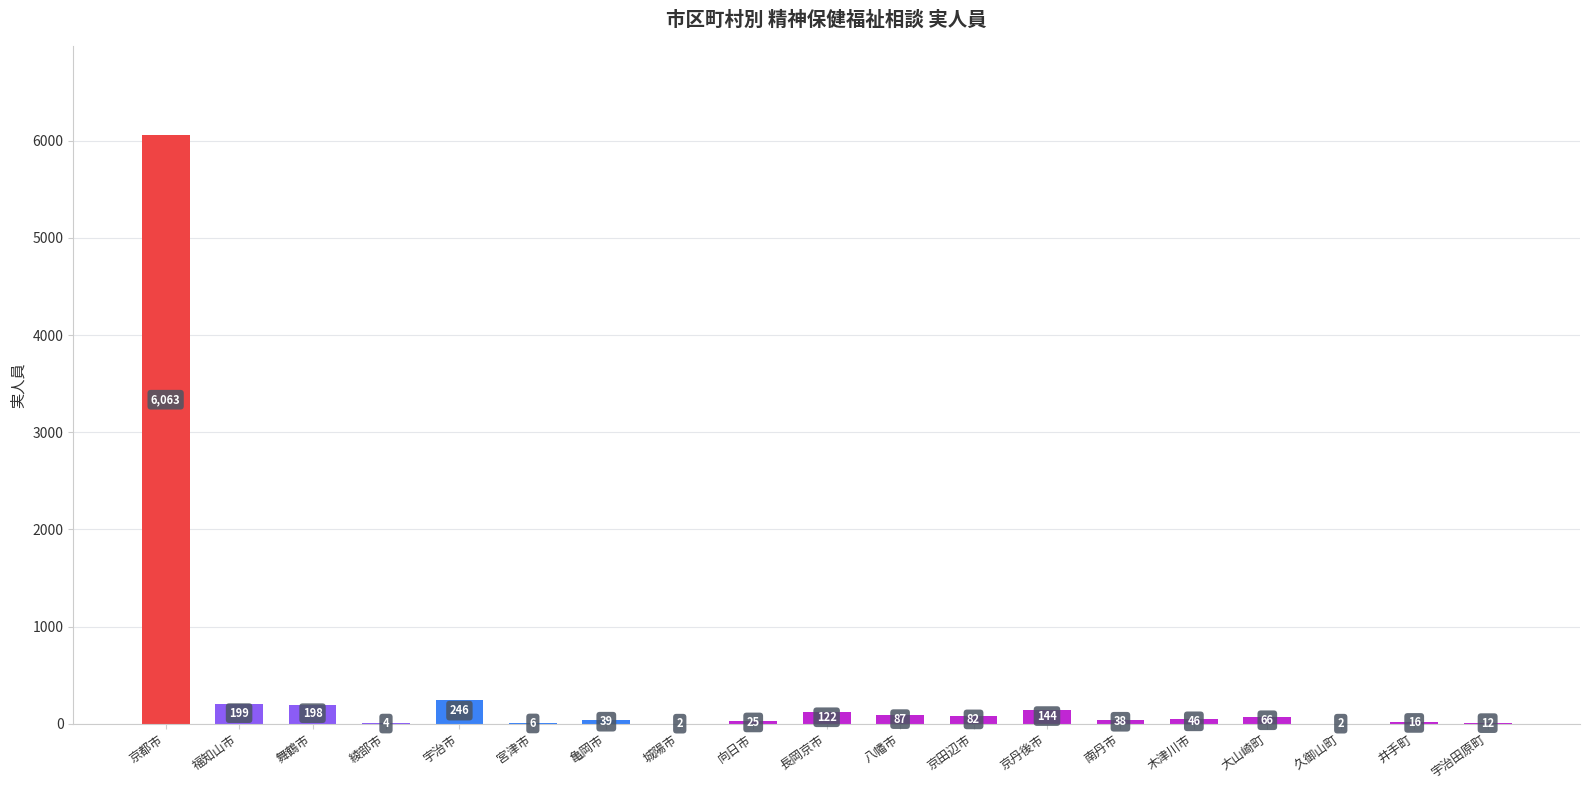

Reading left to right, transcribe all the data shown in this chart.

京都市=6063	福知山市=199	舞鶴市=198	綾部市=4	宇治市=246	宮津市=6	亀岡市=39	城陽市=2	向日市=25	長岡京市=122	八幡市=87	京田辺市=82	京丹後市=144	南丹市=38	木津川市=46	大山崎町=66	久御山町=2	井手町=16	宇治田原町=12